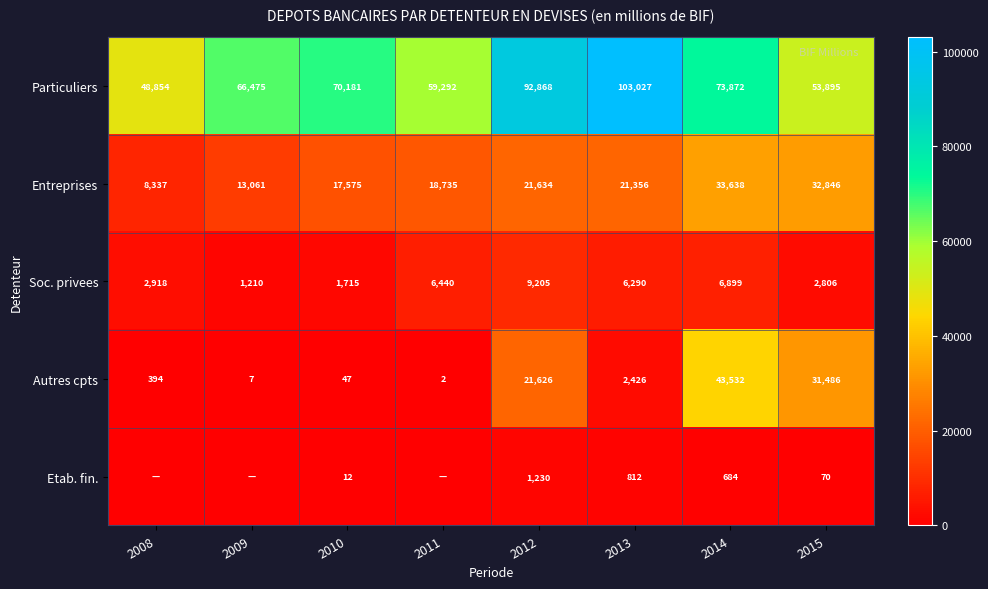

What is the average value of the Autres cpts series?

12440